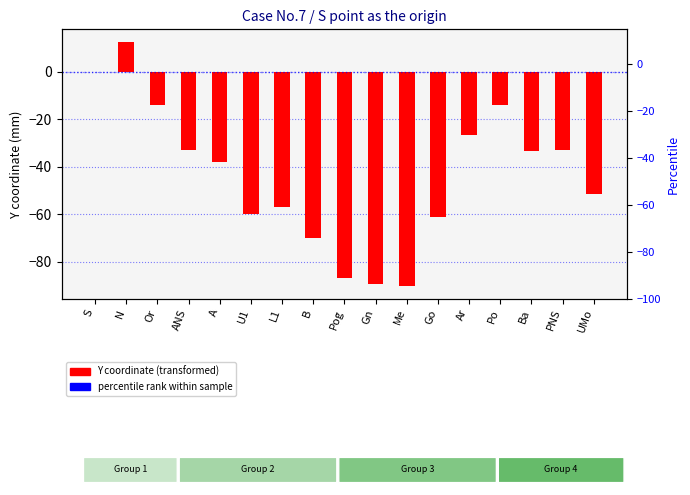

Rank the categories by value from highest to lowest.

N, S, Or, Po, Ar, ANS, PNS, Ba, A, UMo, L1, U1, Go, B, Pog, Gn, Me